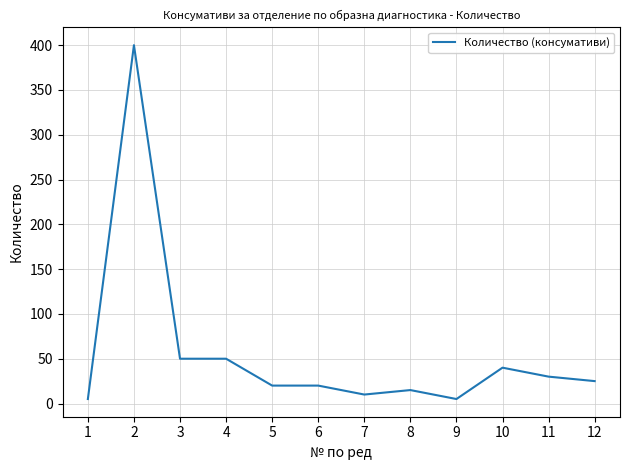

Count the number of categories in the chart.

12